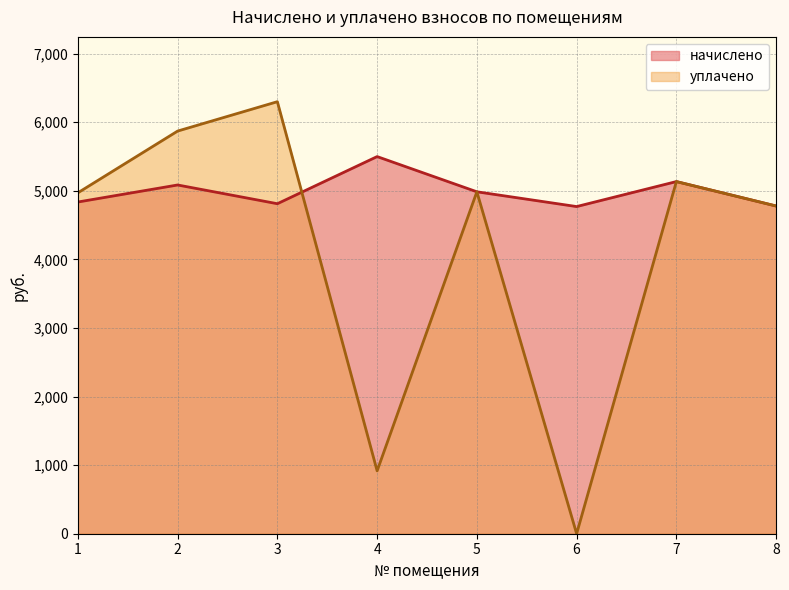

What is the average value of the начислено series?

4986.6